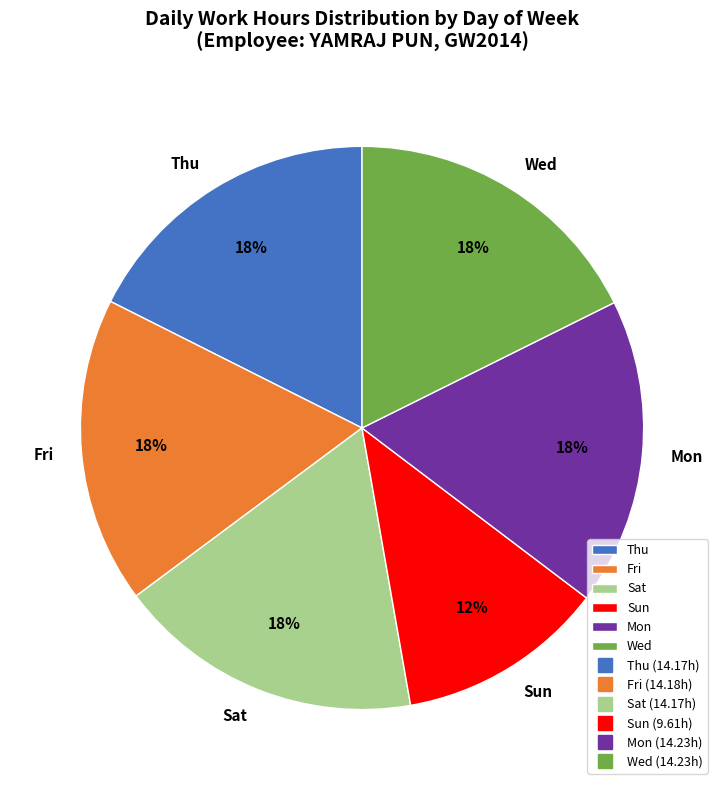

Does any single category account for the majority?

No